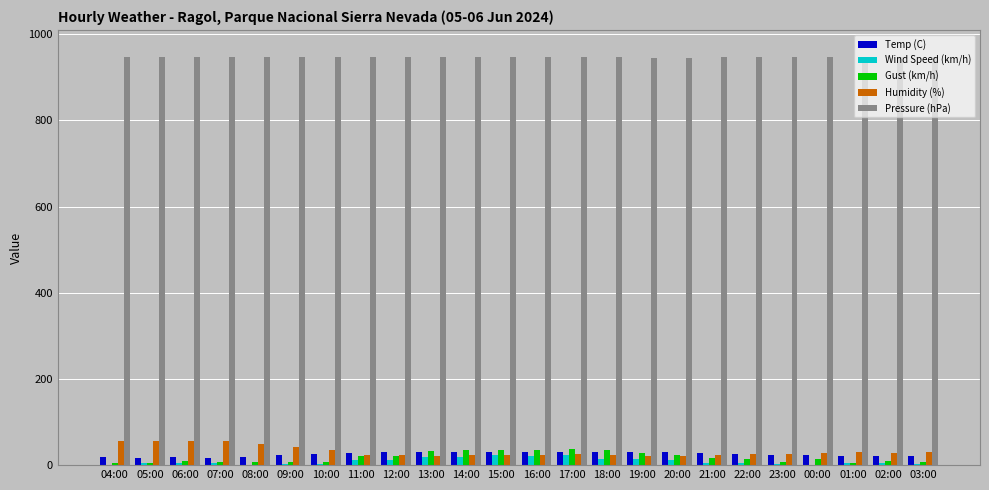

What is the greatest value displayed?

948.3